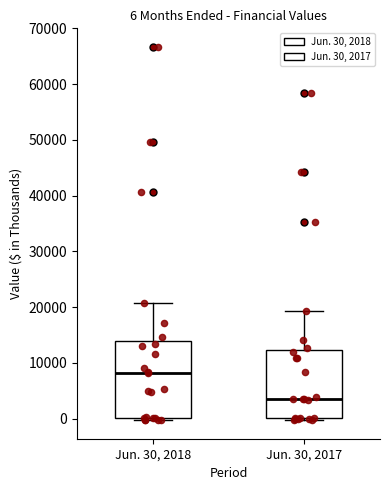

Which box has the lowest median line?

Jun. 30, 2017